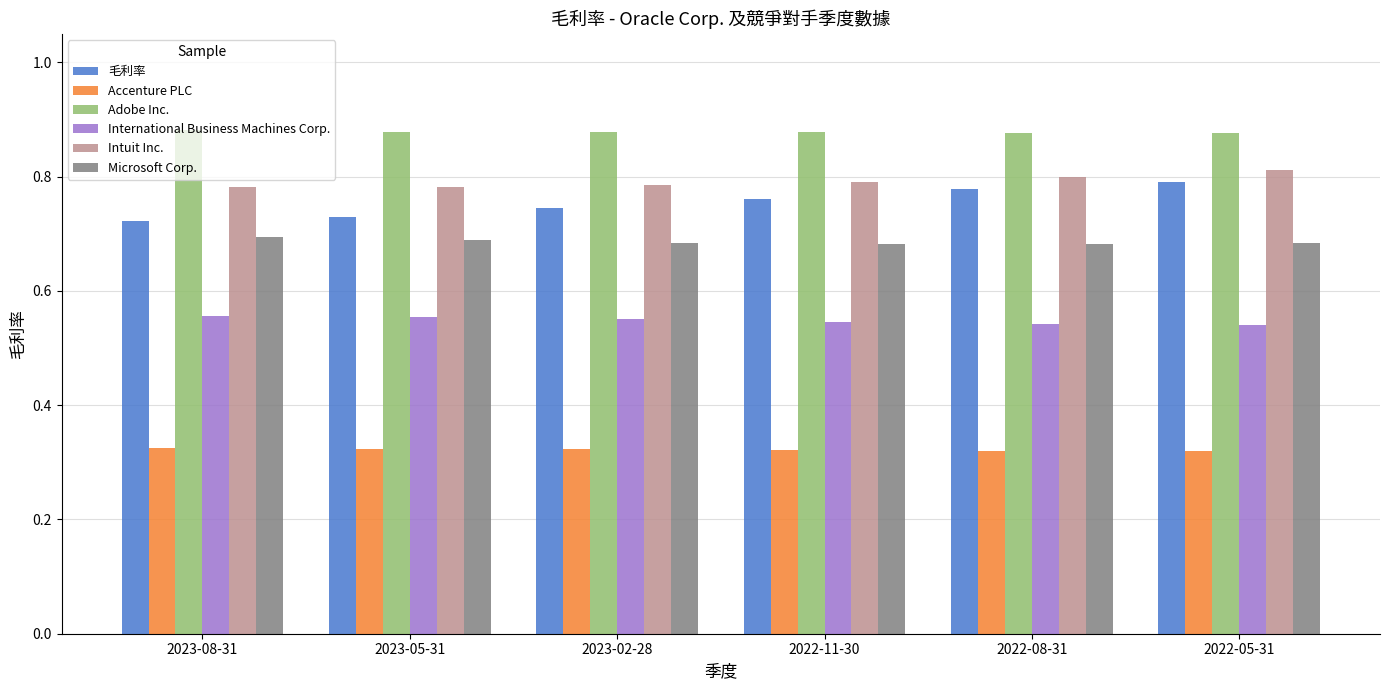

What are all the series names shown in the legend?

毛利率, Accenture PLC, Adobe Inc., International Business Machines Corp., Intuit Inc., Microsoft Corp.